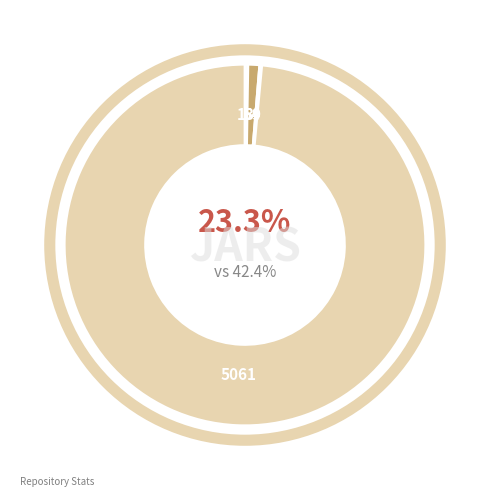

Which slice is the smallest?

archive